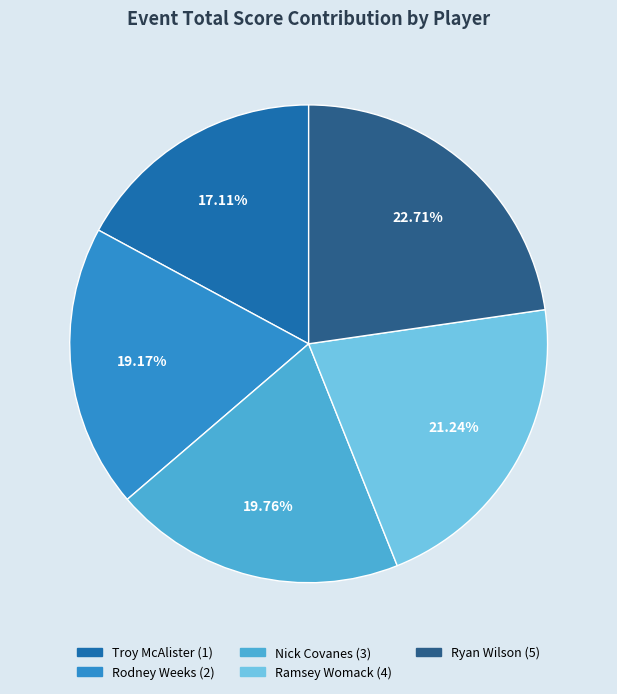

Count the number of slices in the pie.

5